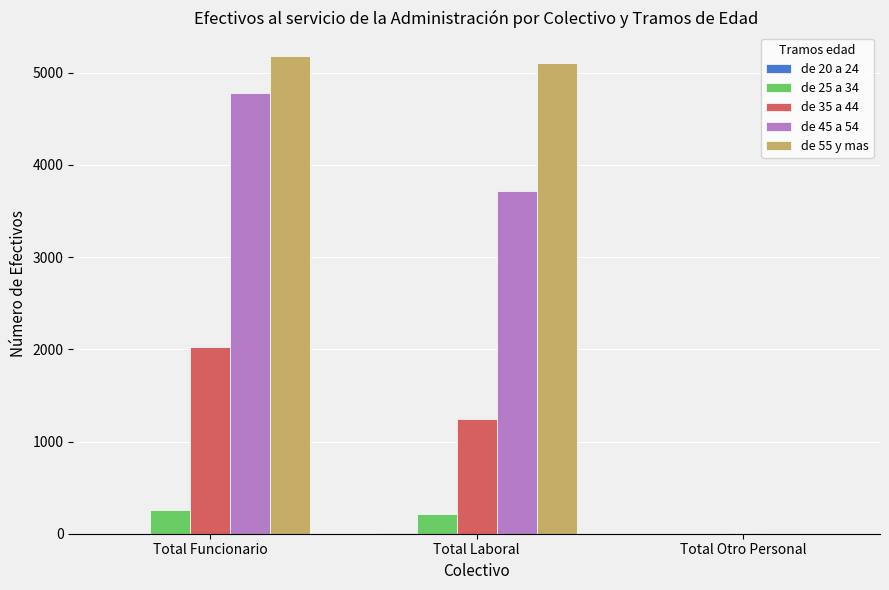

At which category is the sum across all series the highest?

Total Funcionario